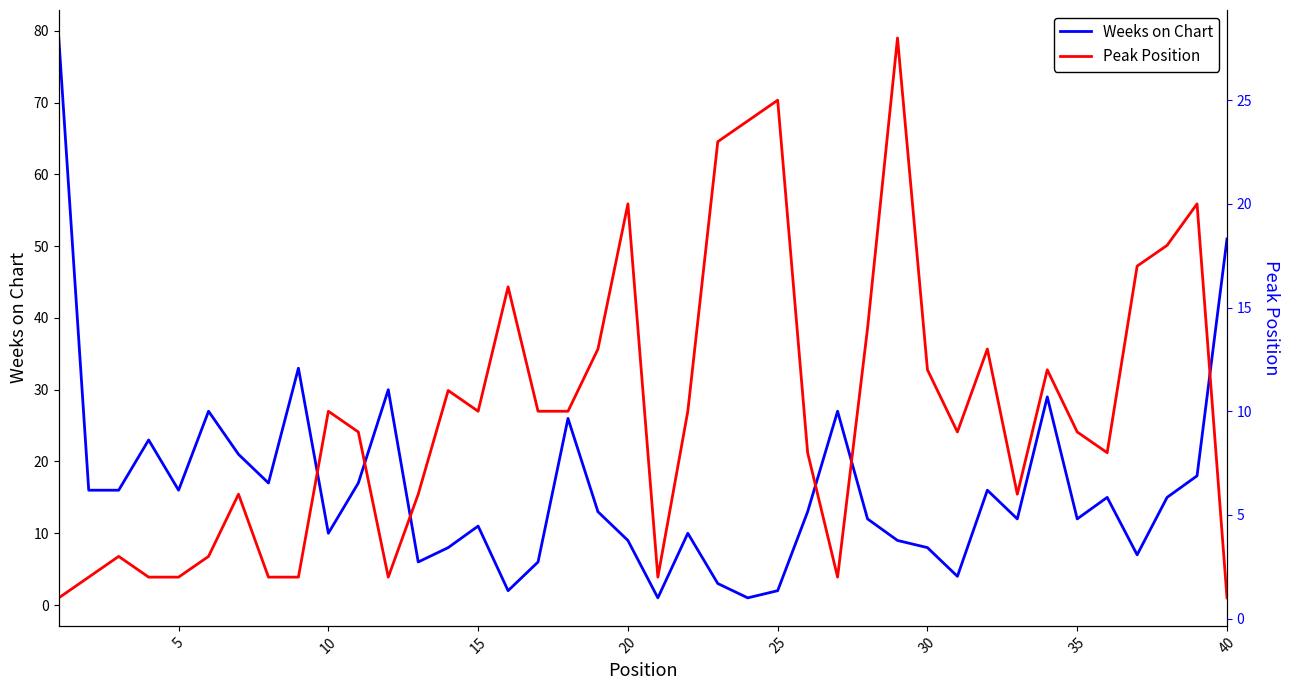

Is it true that Weeks on Chart equals 12 at 30?

False